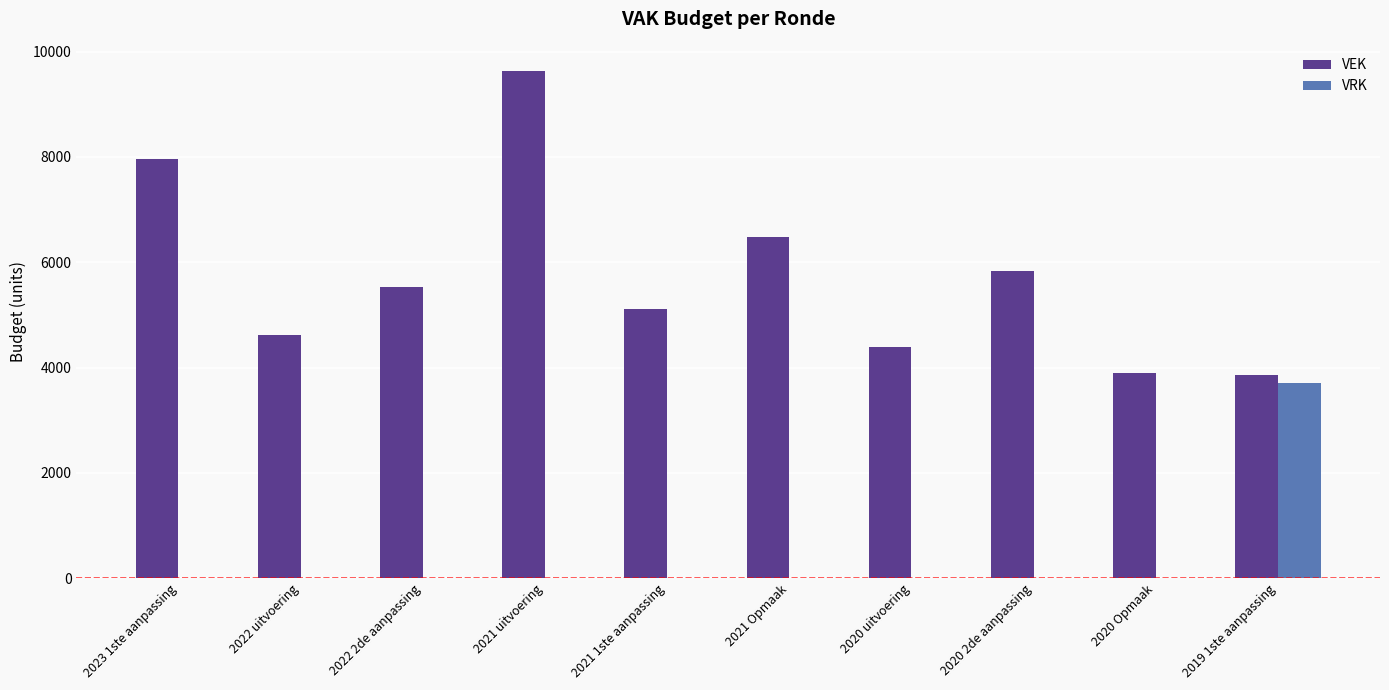

Which series has the largest total across all categories?

VEK